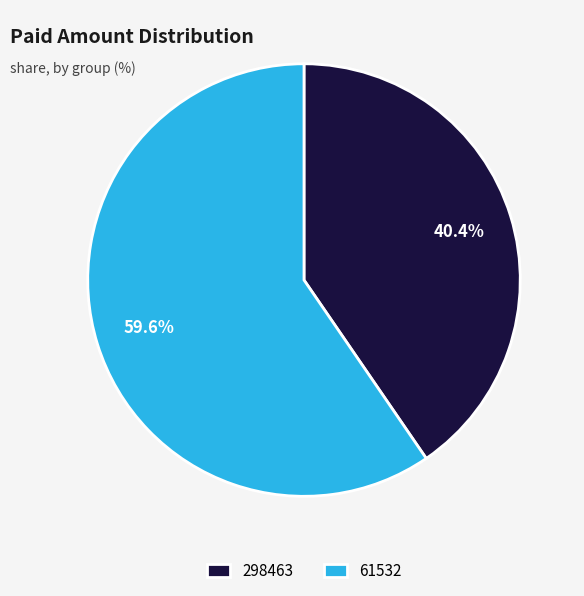

What is the majority slice?

61532